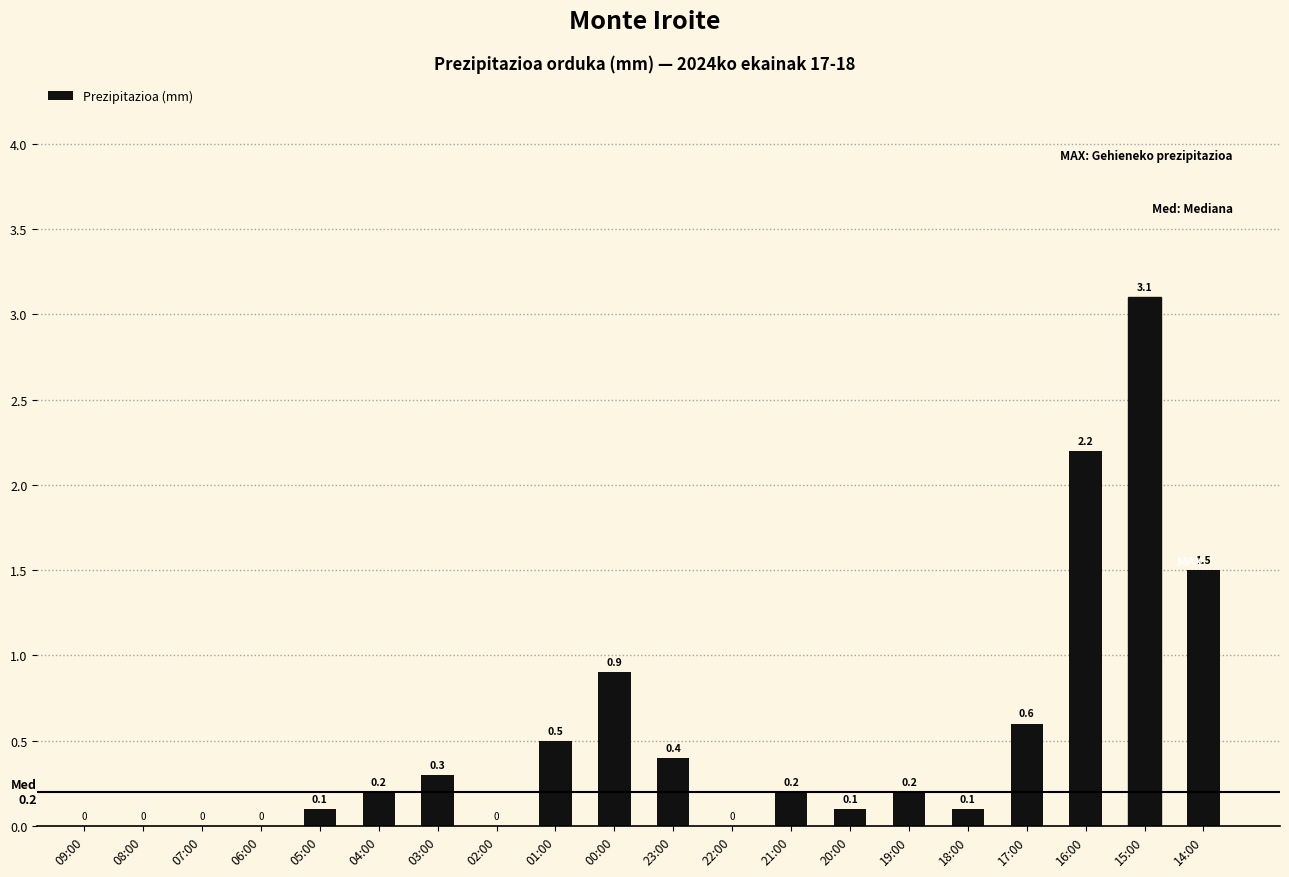

What is the sum of all values?

10.4